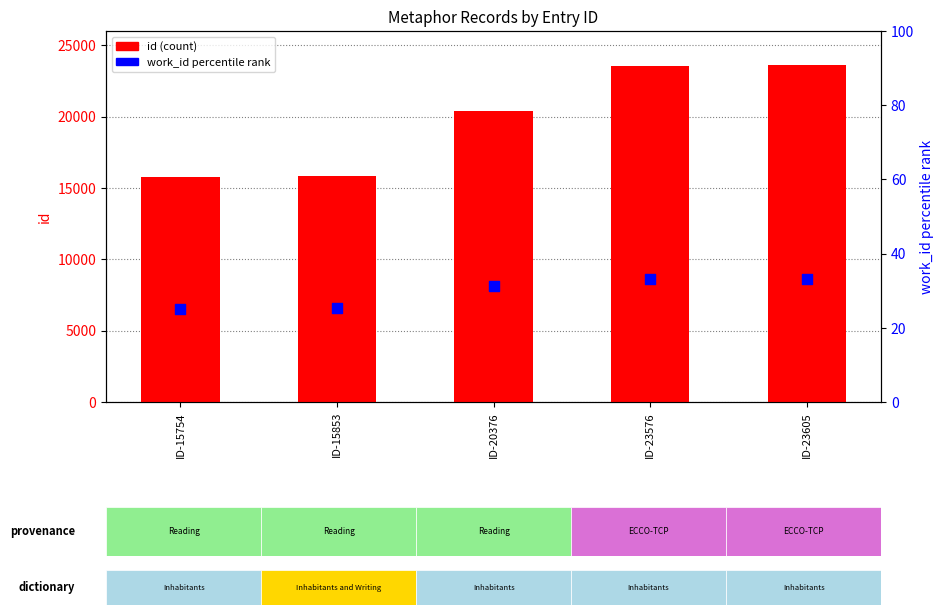

At which category is the sum across all series the highest?

ID-23605